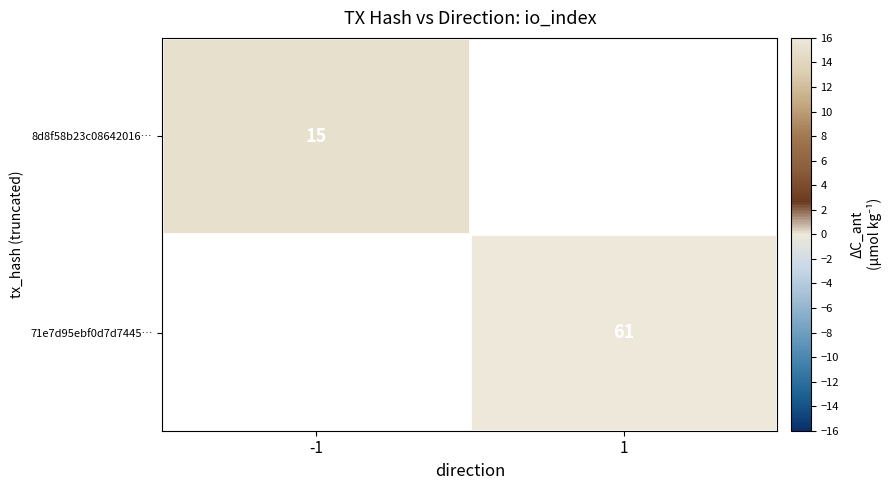

The value of 71e7d95ebf0d7d7445… at 1 is 61. True or false?

True